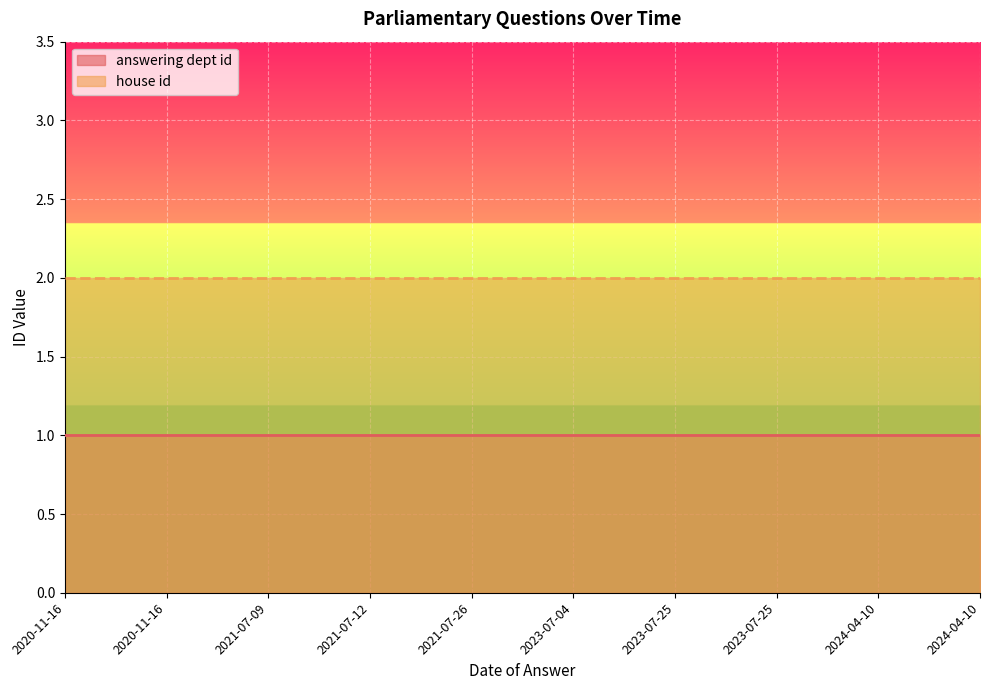

What is the minimum value for house id?

2